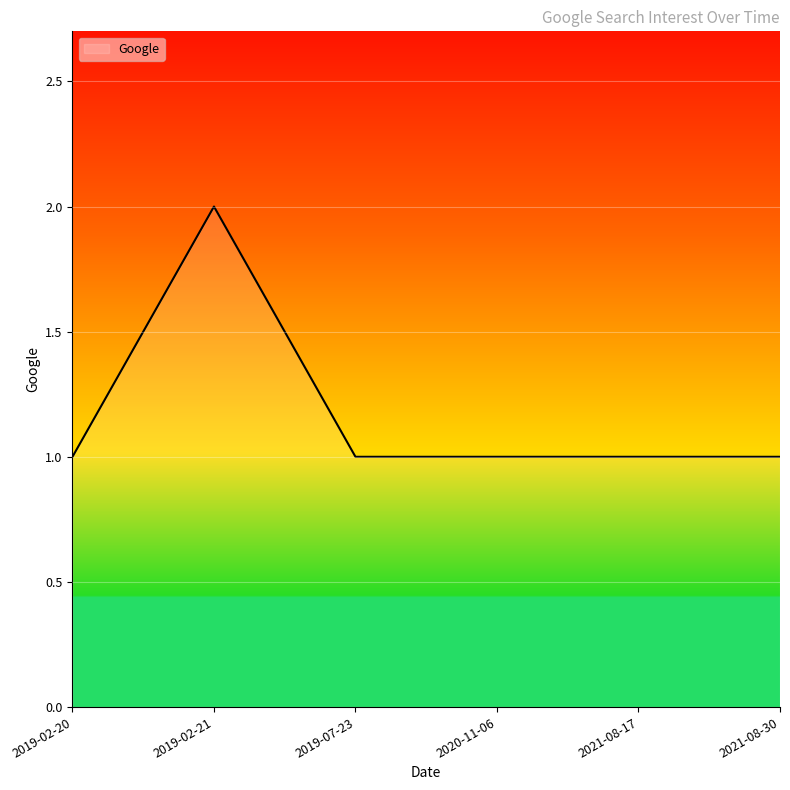

Reading right to left, transcribe all the data shown in this chart.

1	1	1	1	2	1